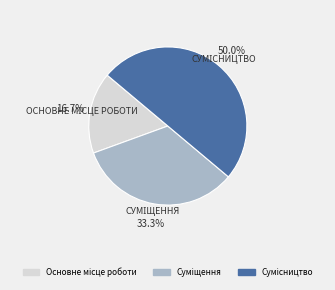

To the nearest percent, what is the average slice percentage?

33%